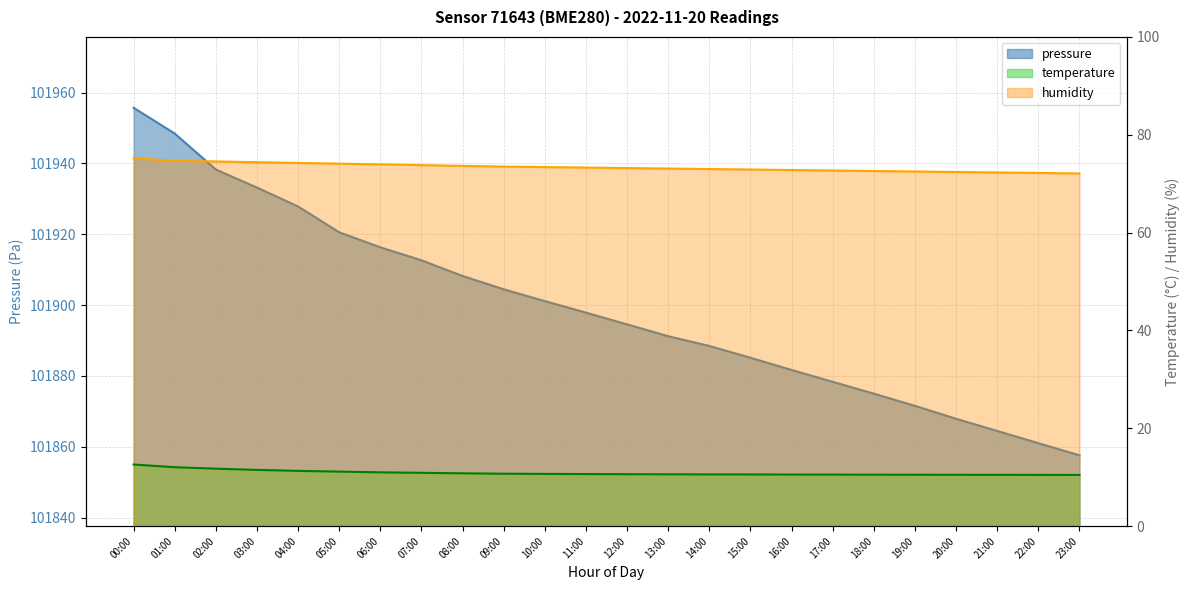

True or false: humidity and pressure cross at least once.

False